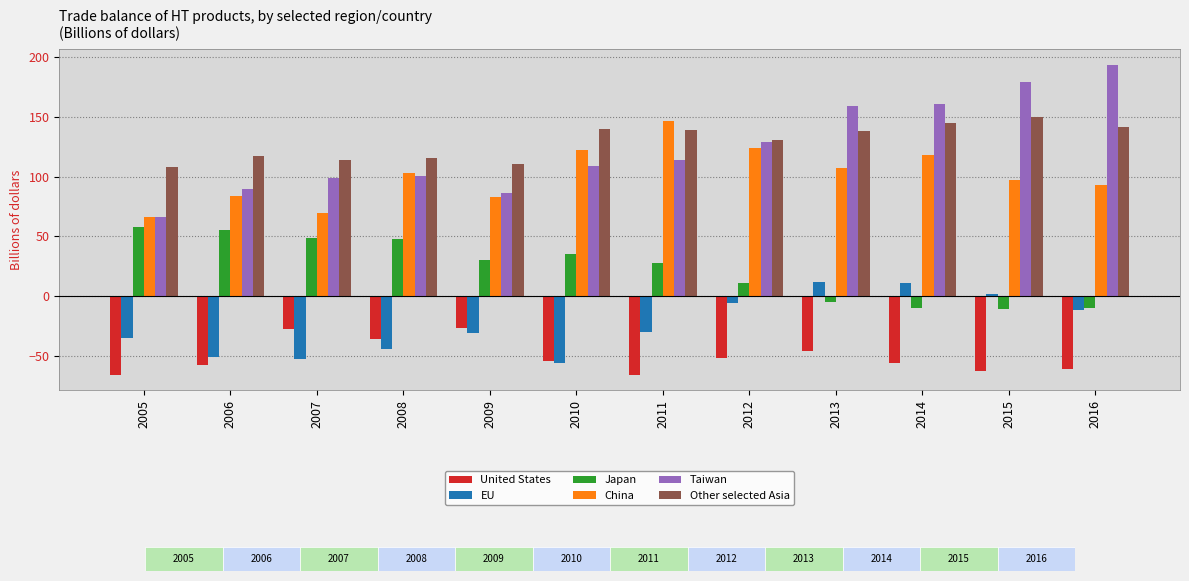

What is the total value across all series at 2016?

346